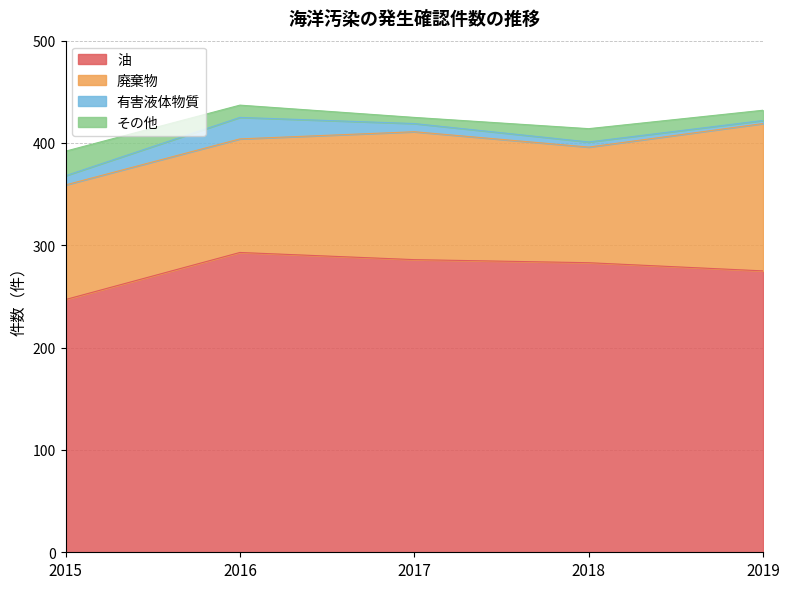

True or false: その他 and 廃棄物 cross at least once.

False